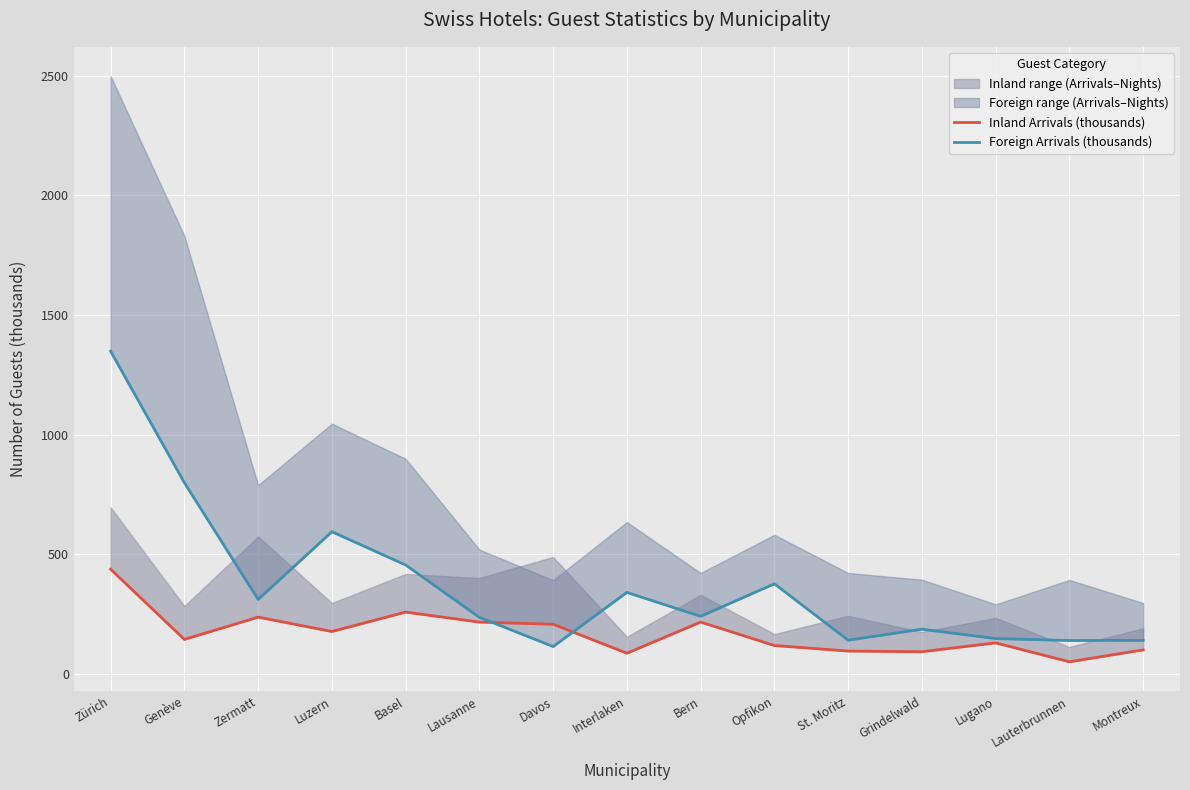

At how many categories does at least one series exceed 1121?

1